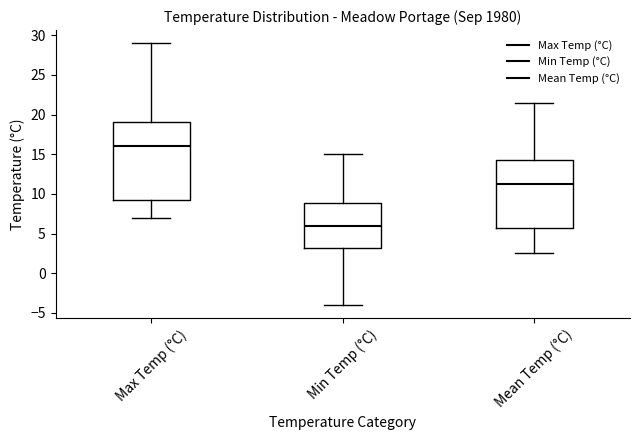

Reading left to right, transcribe this box plot: for each box, give where its median line is, the range the box spans, and where its two whiskers end, as read against the y-axis. The values are not printed on the chart, so give them approximately, as read against the axis.

Max Temp (°C): median 16.0, box 9.5 to 19.0, whiskers 7.0 to 29.0
Min Temp (°C): median 6.0, box 3.0 to 9.0, whiskers -4.0 to 15.0
Mean Temp (°C): median 11.5, box 6.0 to 14.0, whiskers 2.5 to 21.5